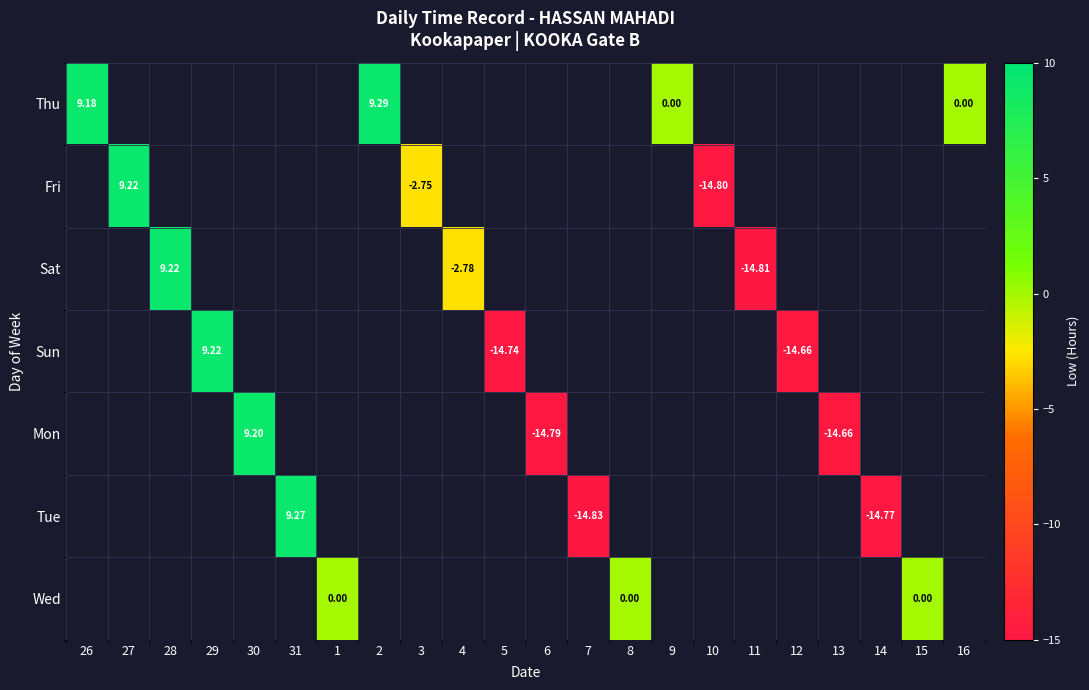

Which category has the highest value across all series?

2